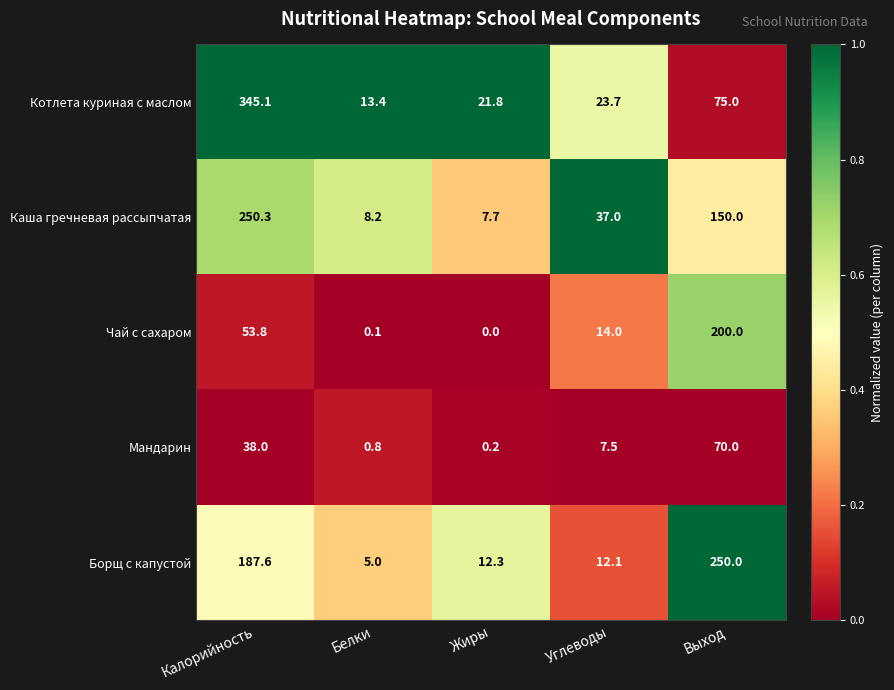

Is it true that Борщ с капустой equals 447.3 at Выход?

False